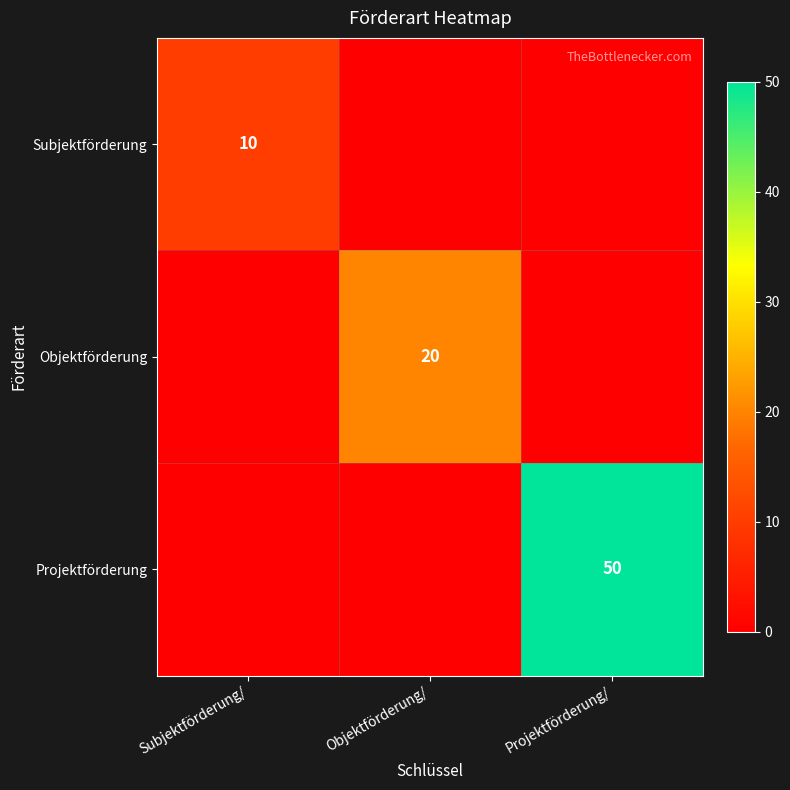

True or false: Objektförderung has a value of 34 at Objektförderung/.

False